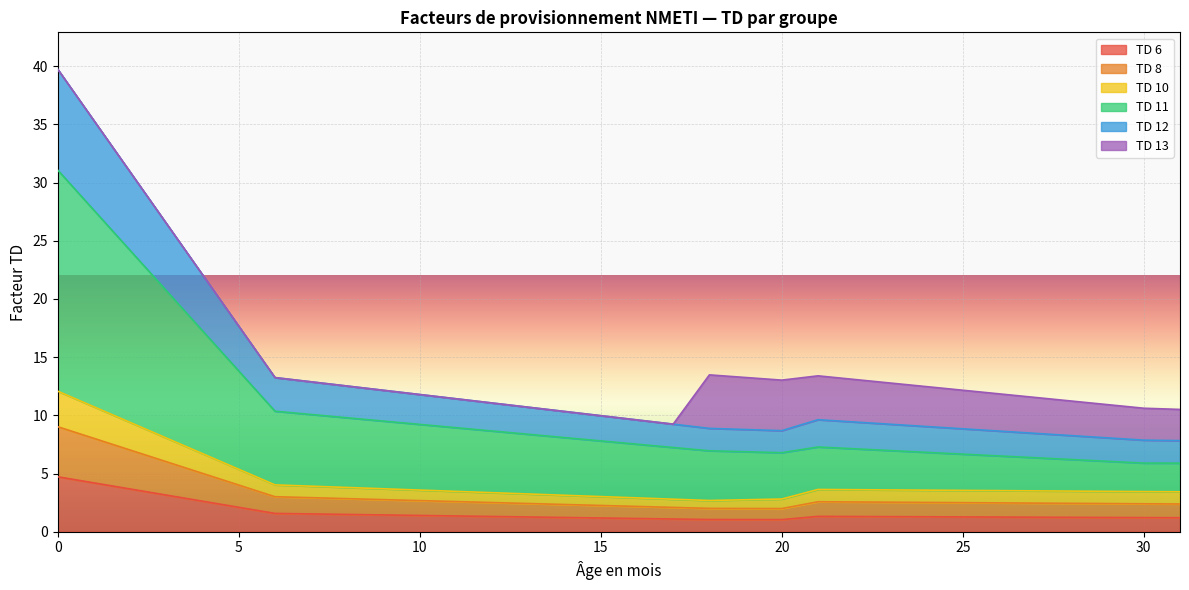

What is the lowest value of the TD 6 series?

1.0